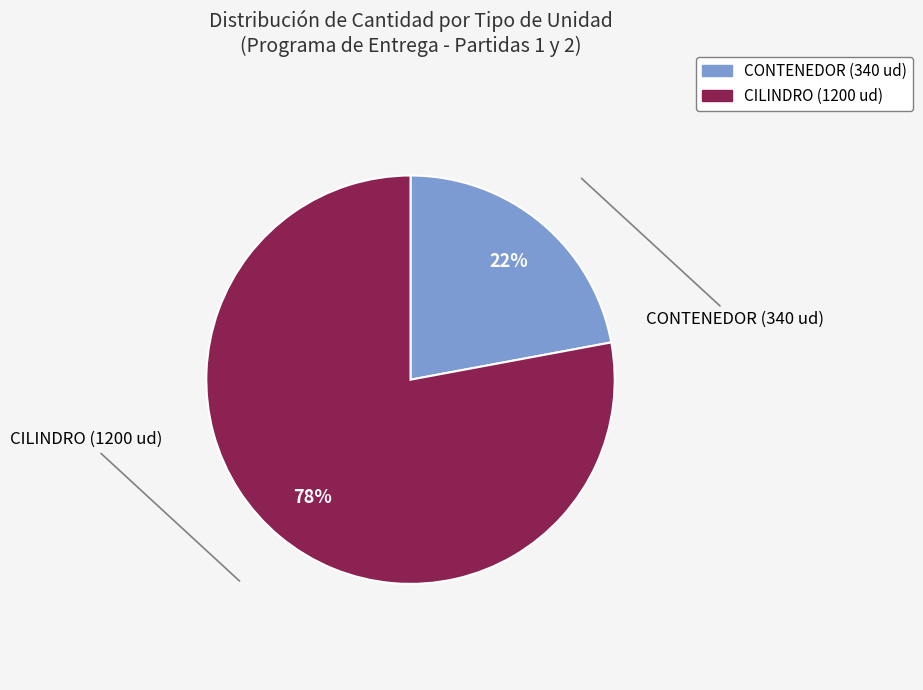

What is the ratio of the value at CONTENEDOR (340 ud) to the value at CILINDRO (1200 ud)?

0.3